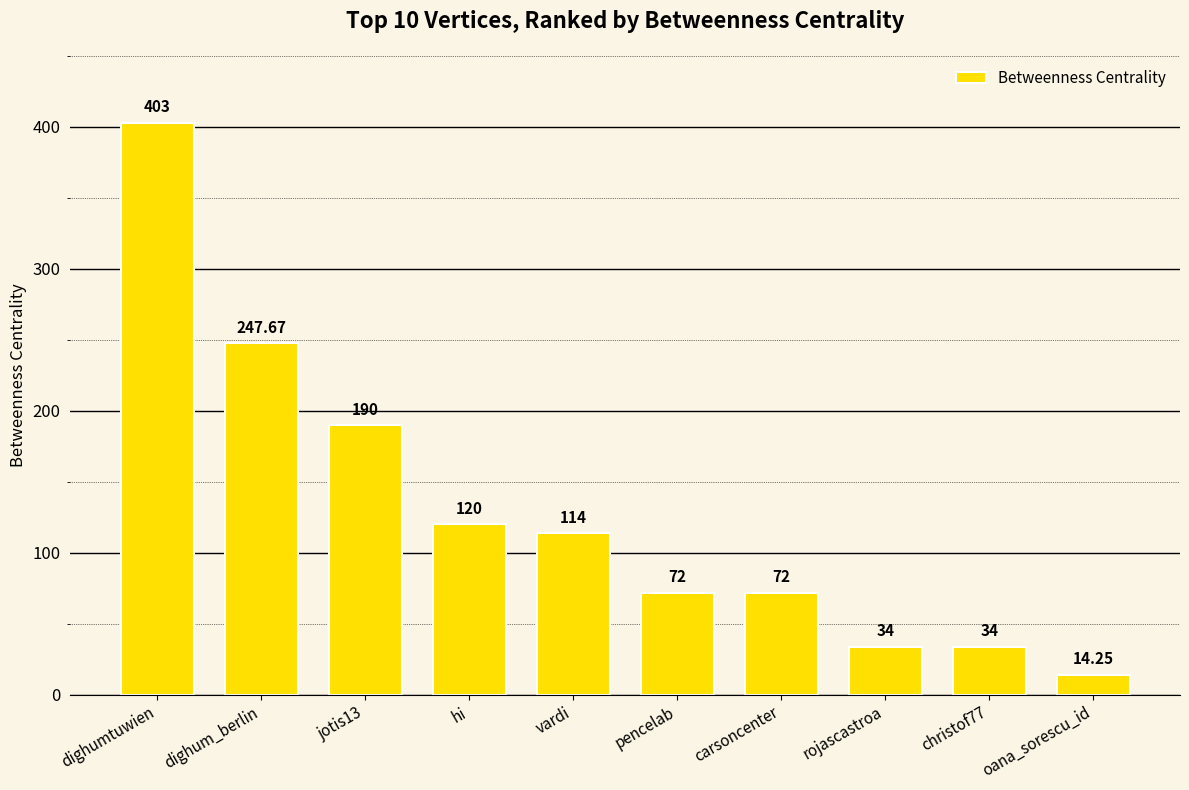

Where does the data first go above 114?

dighumtuwien